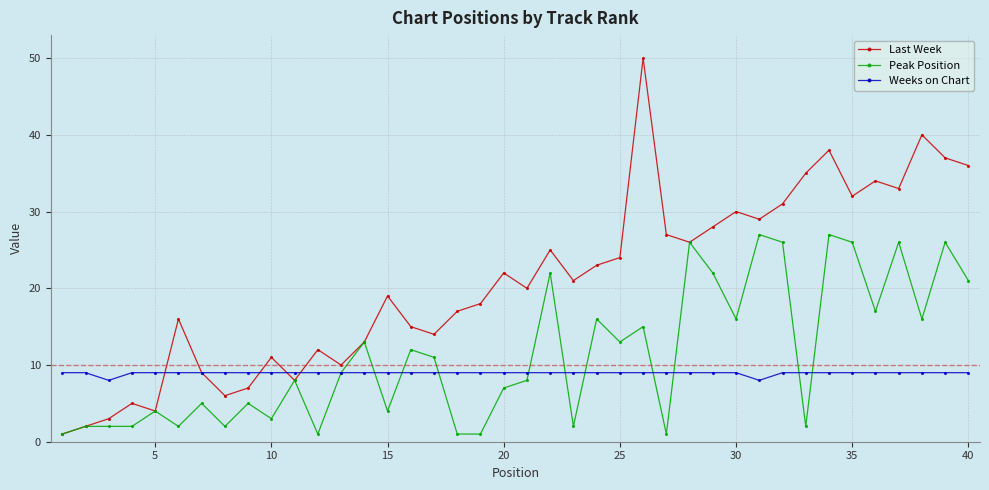

Which series has the largest total across all categories?

Last Week